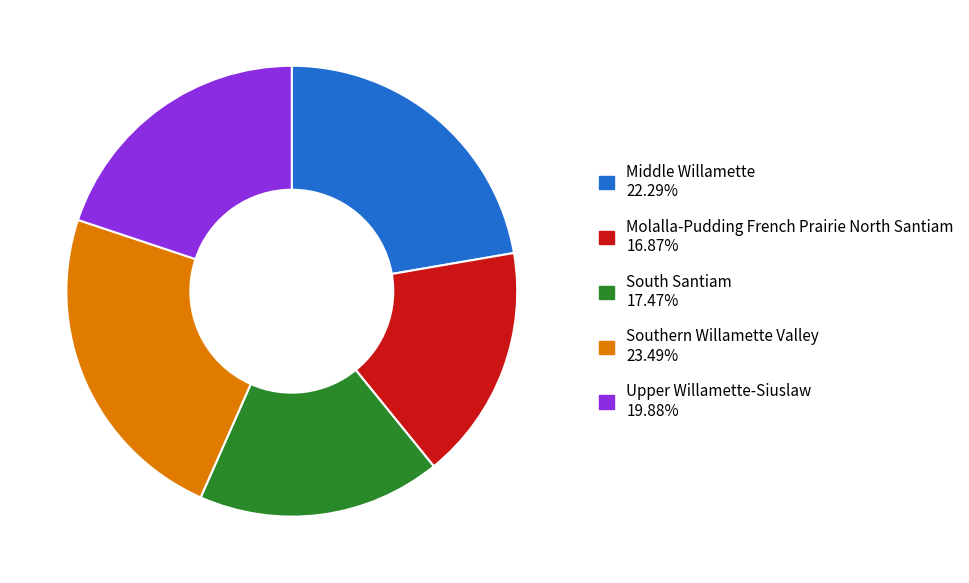

The South Santiam slice represents 31% of the pie. True or false?

False